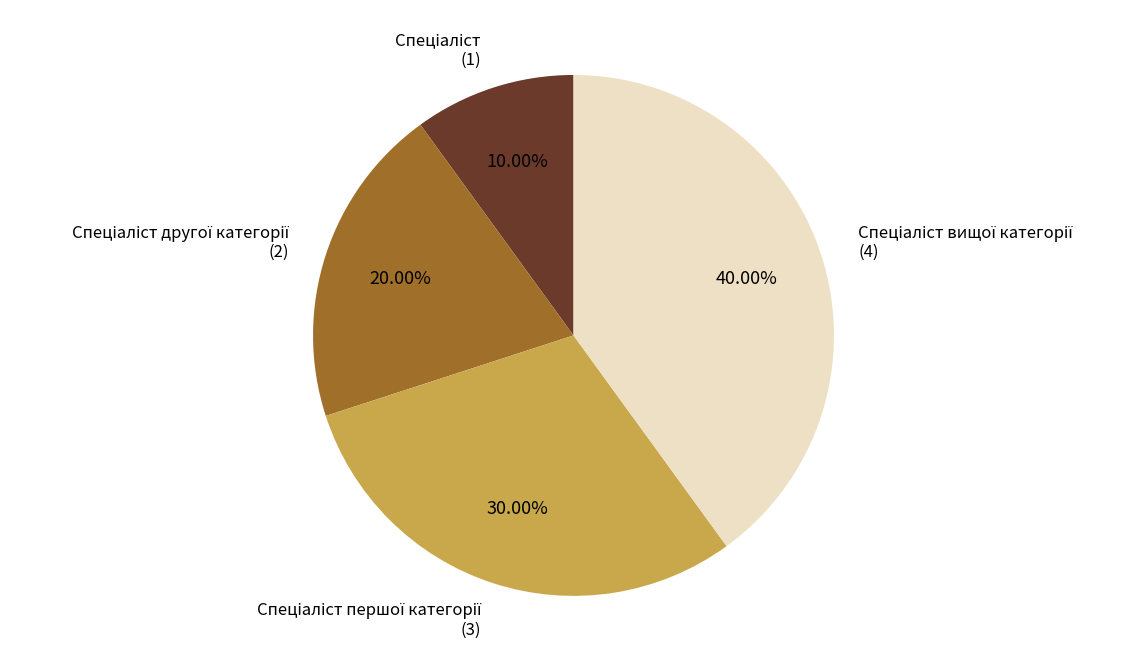

Does any single category account for the majority?

No